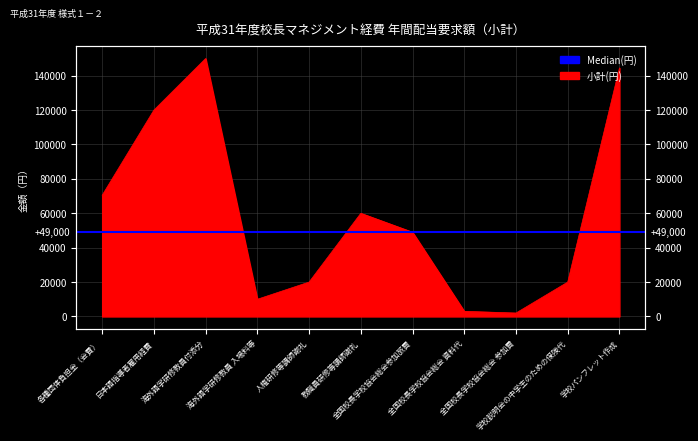

Rank the categories by value from highest to lowest.

3, 11, 2, 1, 6, 7, 5, 10, 4, 8, 9